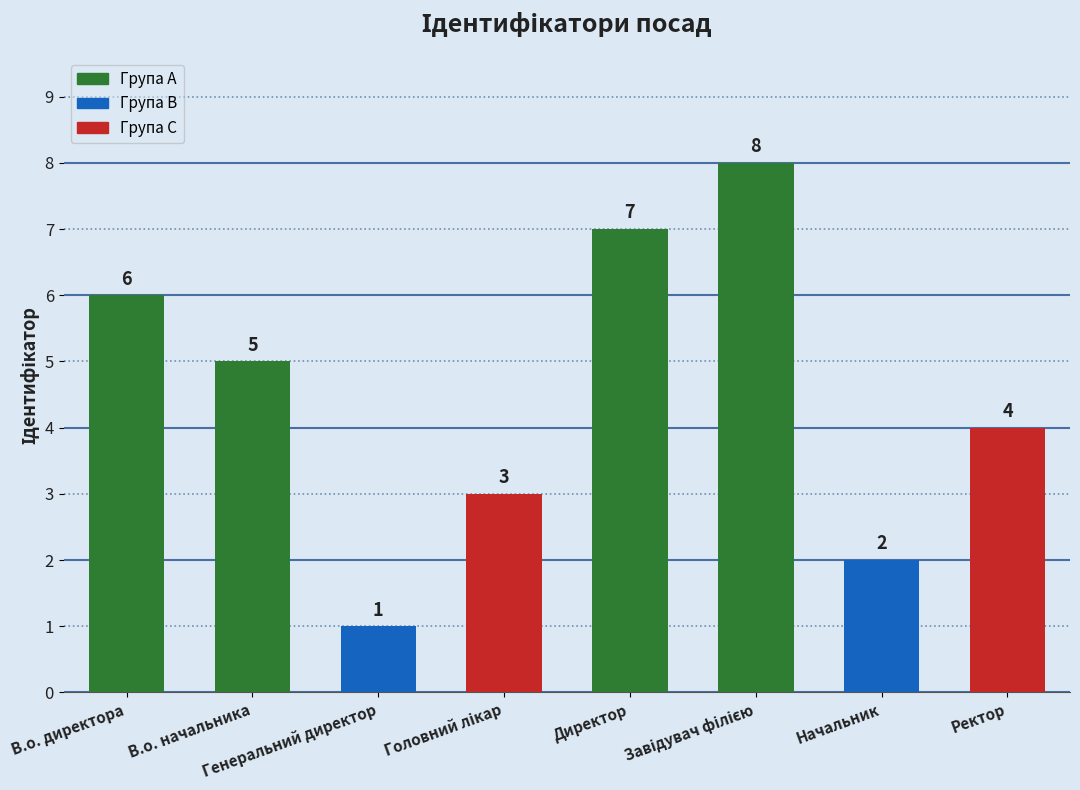

What is the value of the 5th bar from the left?

7